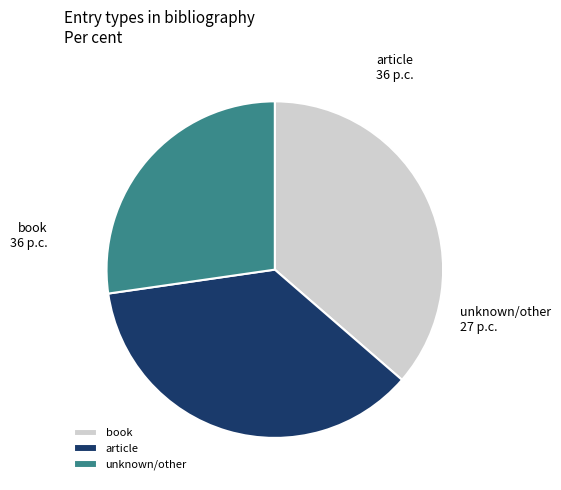

Does book account for over 50% of the chart?

No